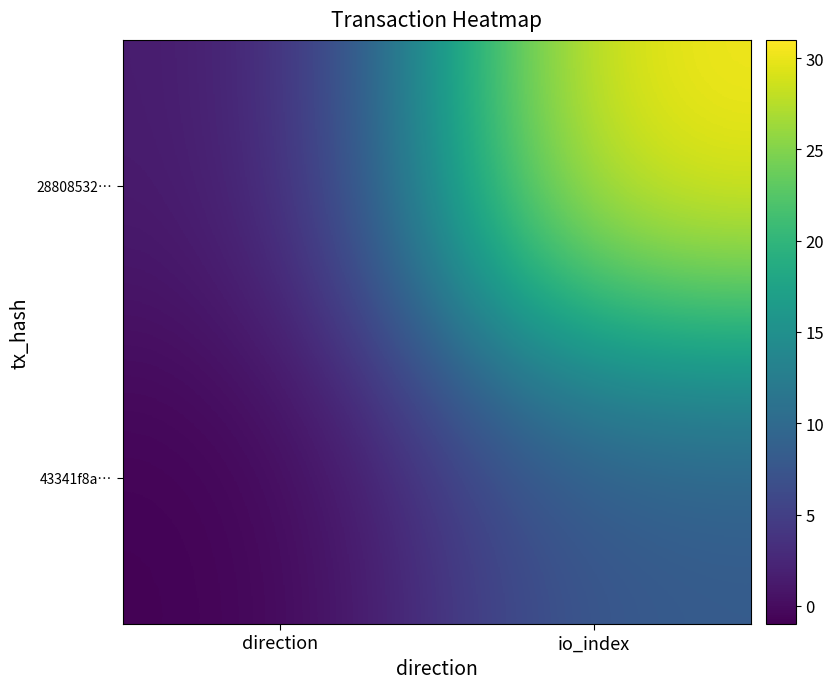

Rank the series by their maximum value, from lowest to highest.

43341f8a…, 28808532…